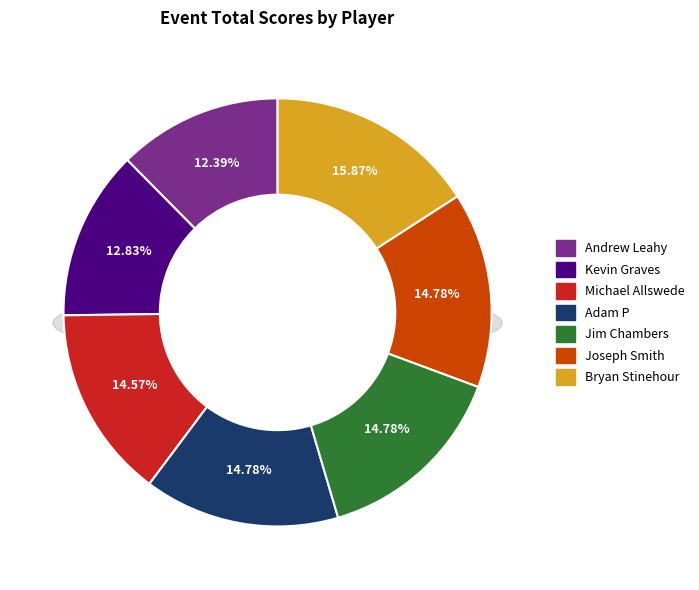

To the nearest percent, what is the difference between the largest and smallest slice percentages?

3%